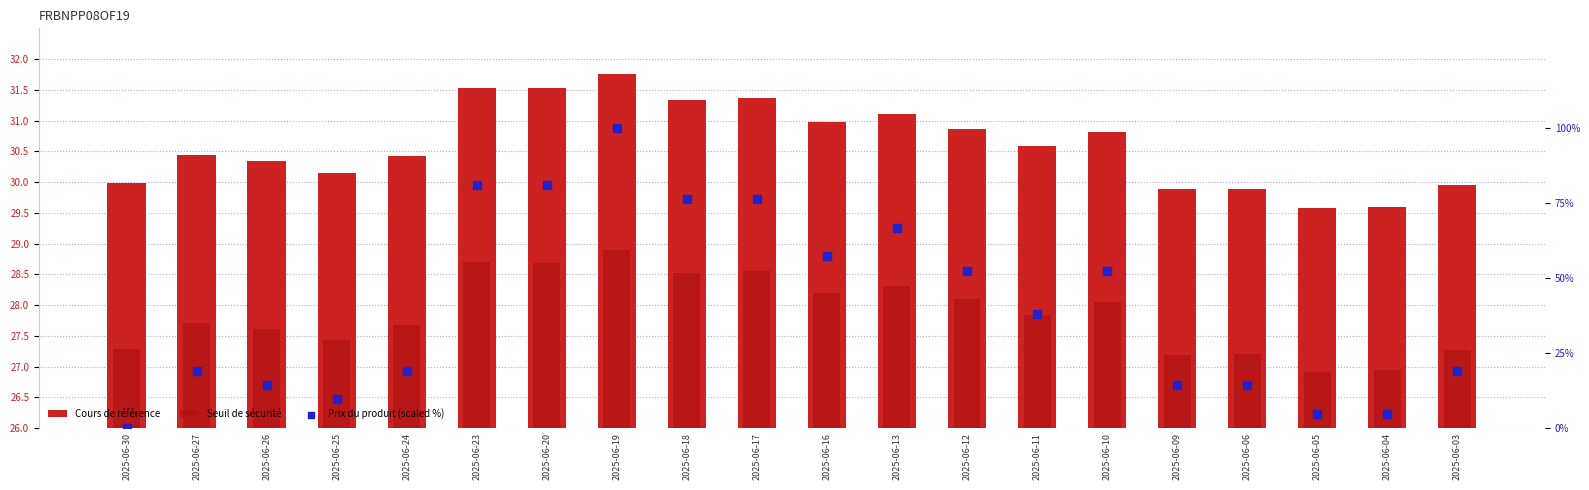

At which category is the sum across all series the highest?

2025-06-19